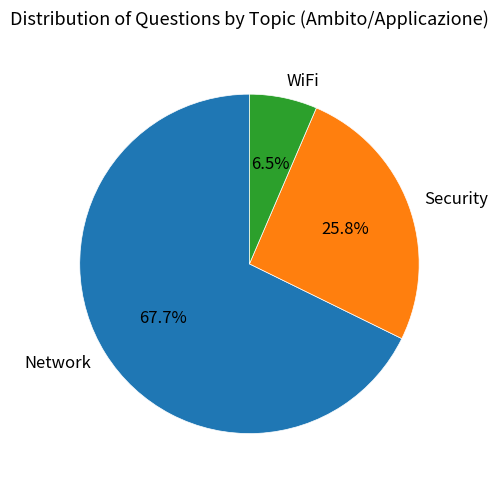

To the nearest percent, what is the difference between the largest and smallest slice percentages?

61%